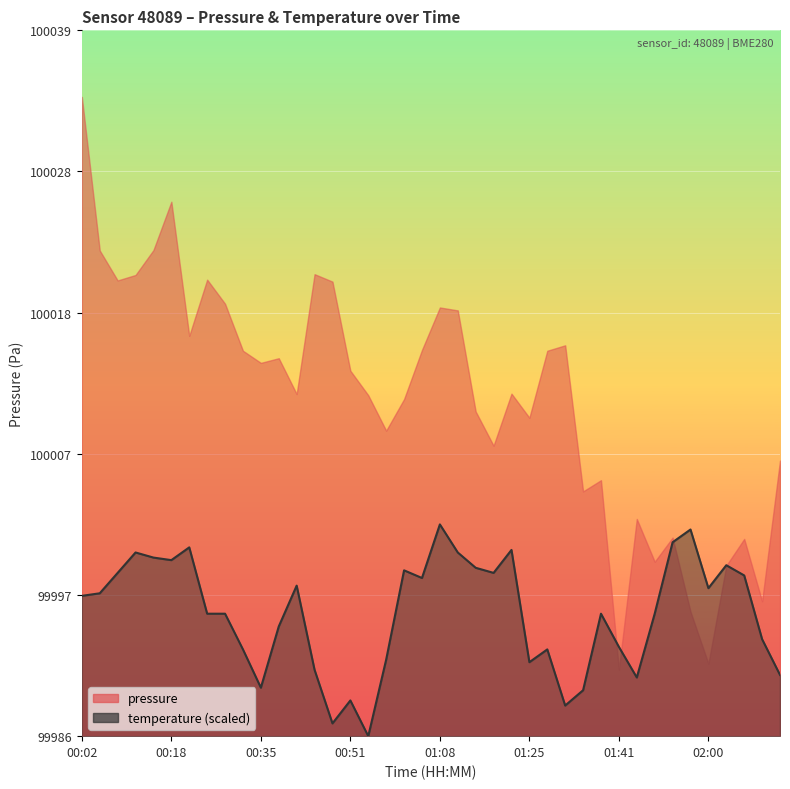

What is the smallest value displayed?

99986.0